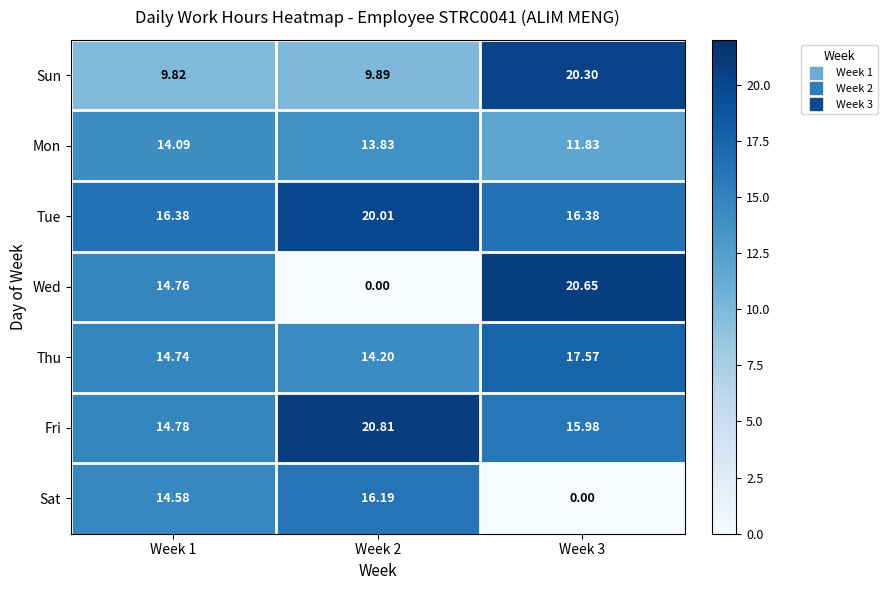

Rank the series at Week 3 from highest to lowest value.

Wed, Sun, Thu, Tue, Fri, Mon, Sat